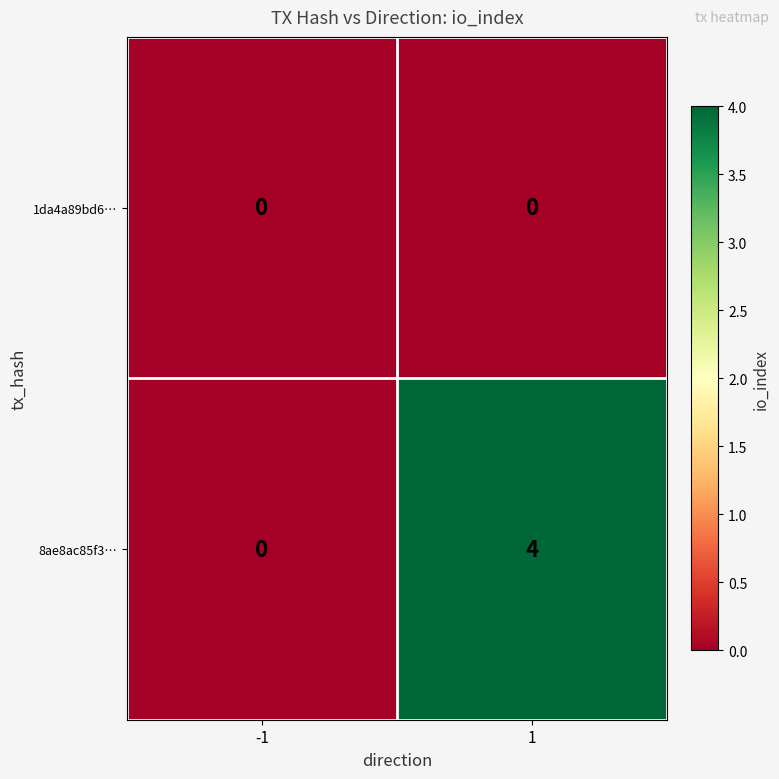

Is it true that 8ae8ac85f3… equals 0 at -1?

True